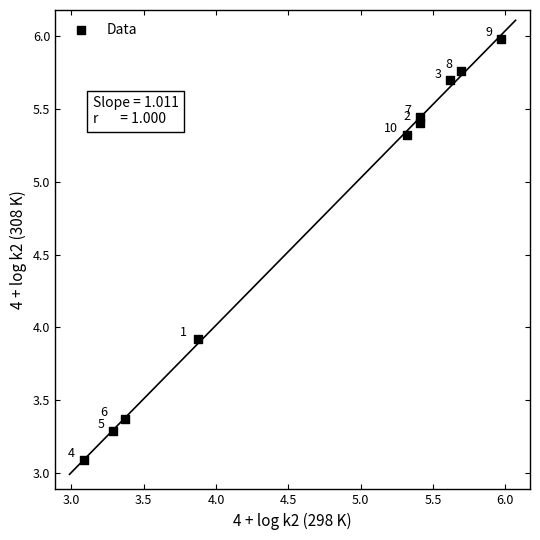

What Y value in the scatter plot is closest to 4?

3.9